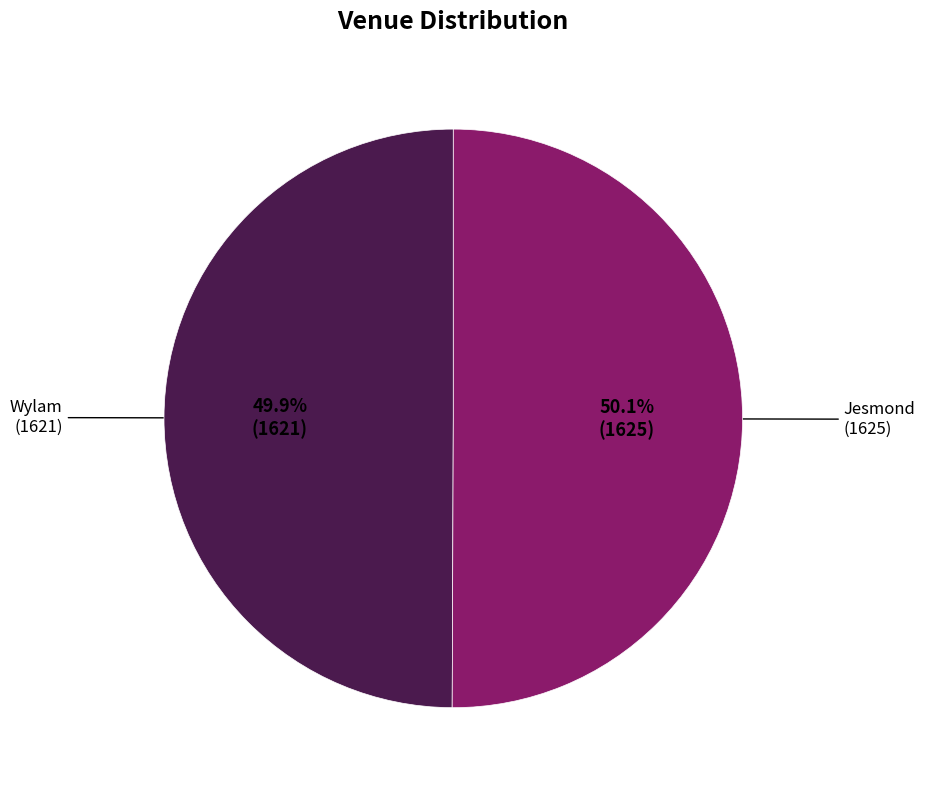

To the nearest percent, what is the average slice percentage?

50%